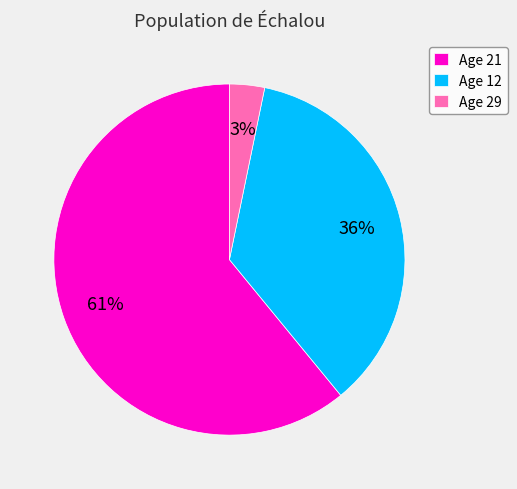

Combined, do Age 12 and Age 29 account for over 50%?

No